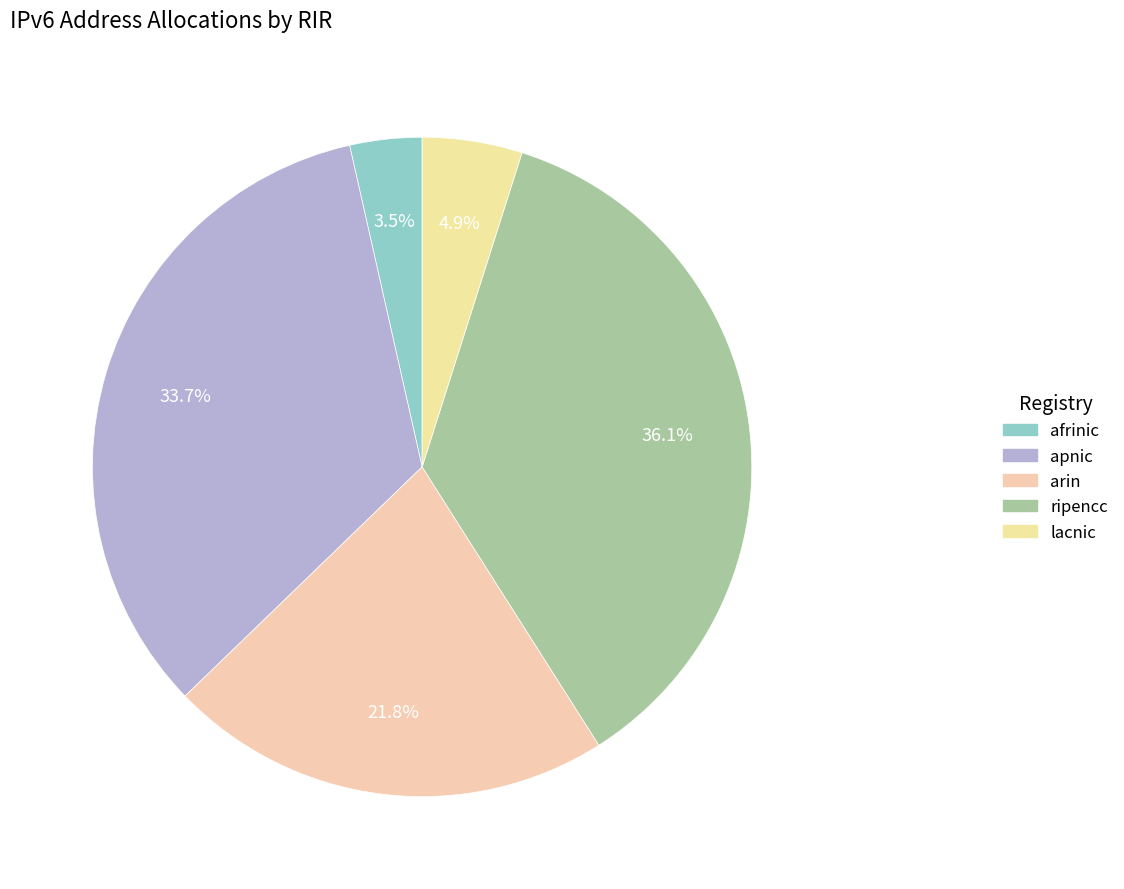

Count the number of slices in the pie.

5